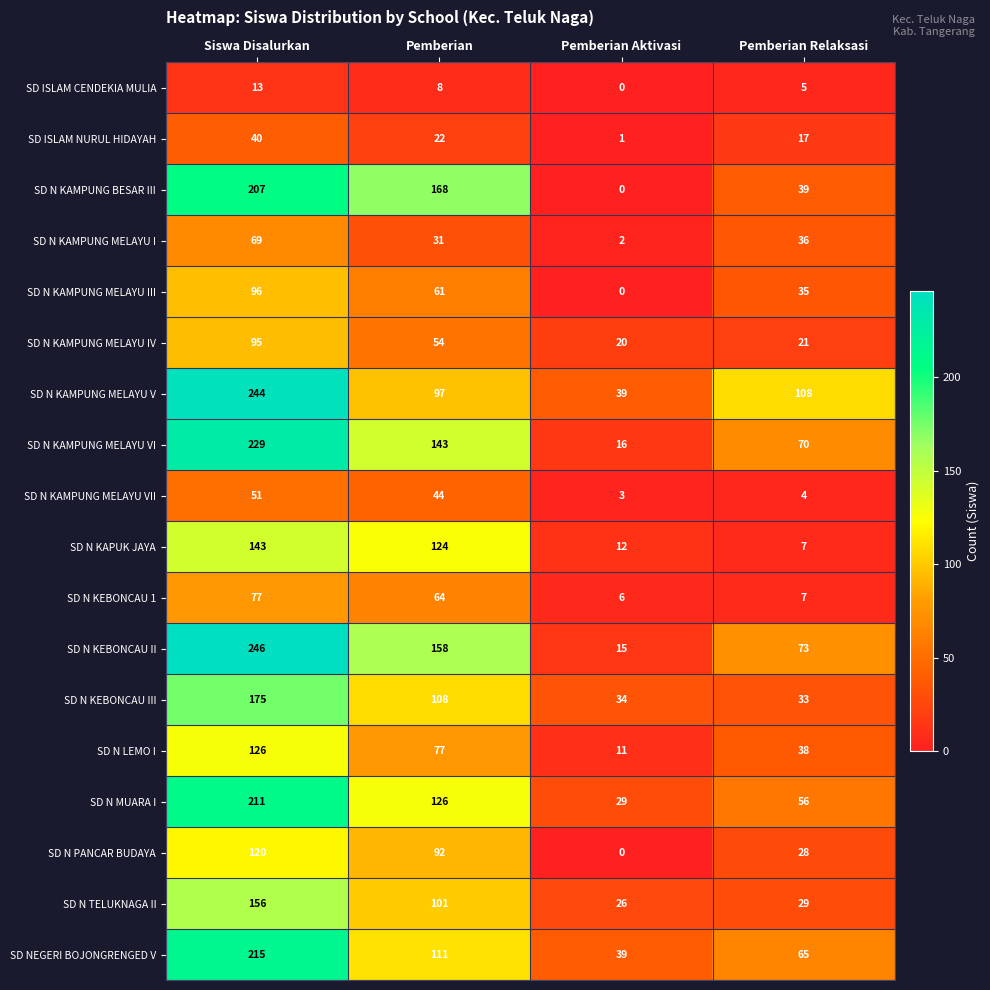

What is the difference between the SD N KAMPUNG MELAYU IV values at Pemberian Relaksasi and Pemberian?

33